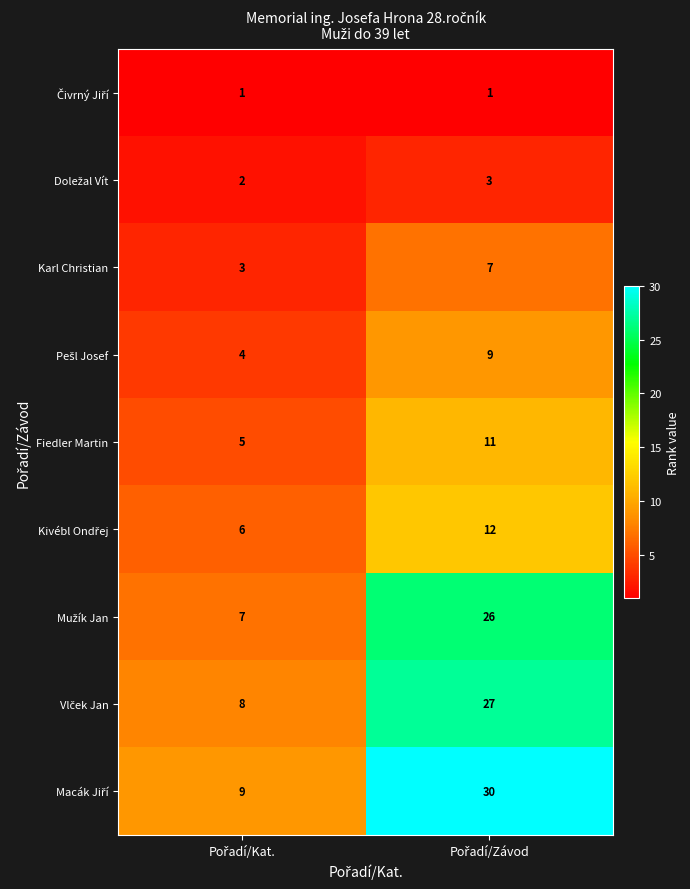

What is the average value of the Fiedler Martin series?

8